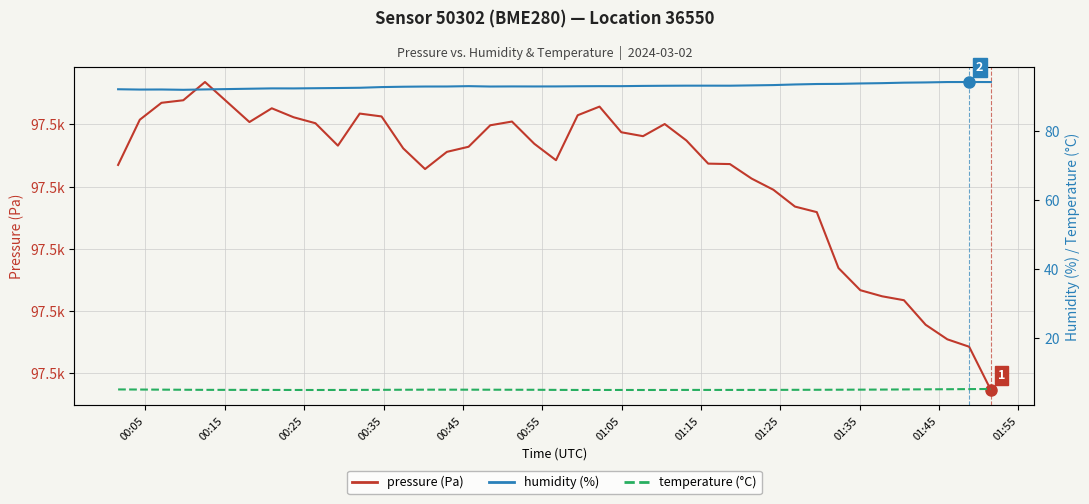

Count the number of data series in this chart.

3